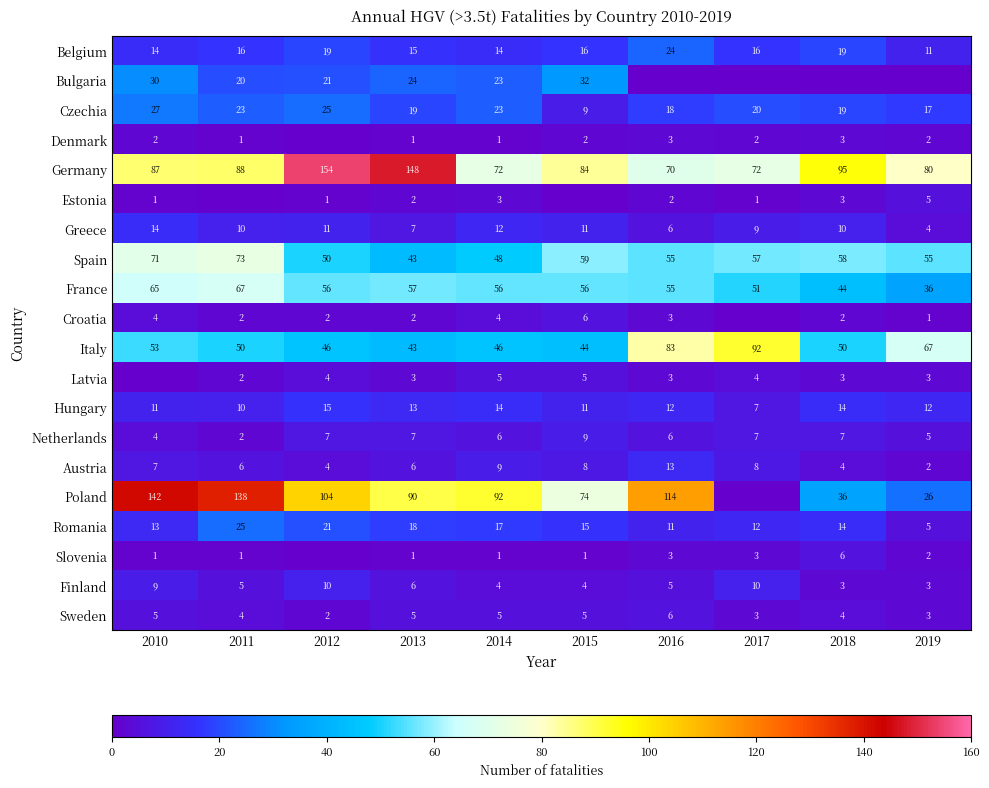

Where is Netherlands nearest to the value 5?

2019